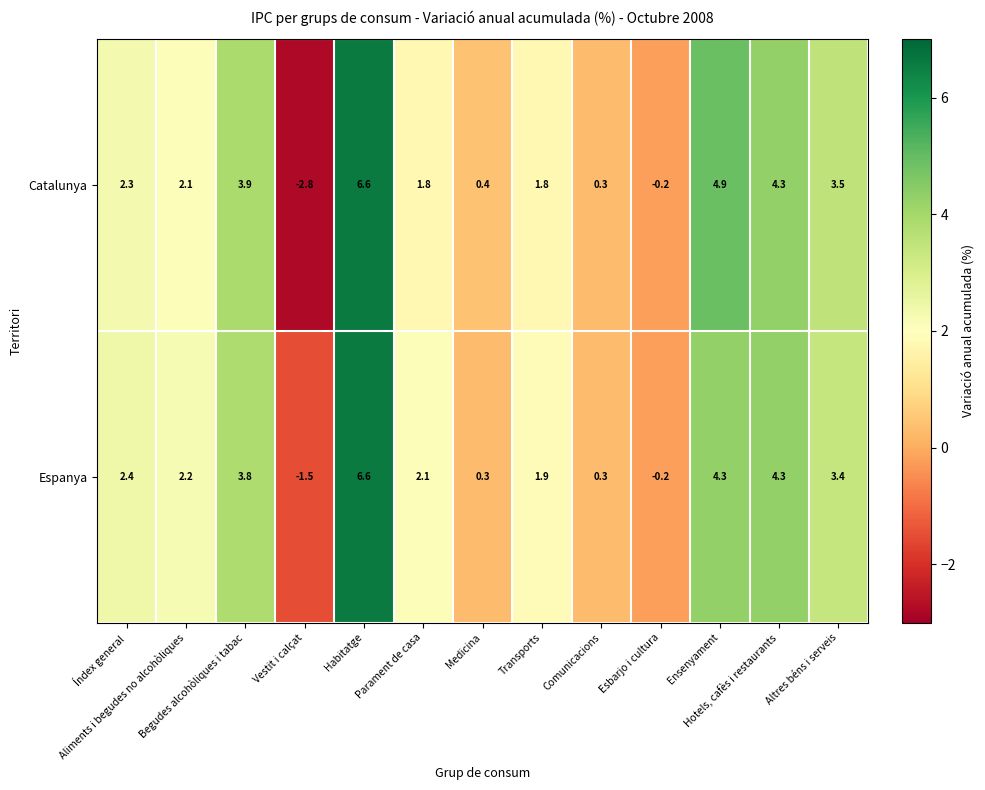

What is the greatest value displayed?

6.6